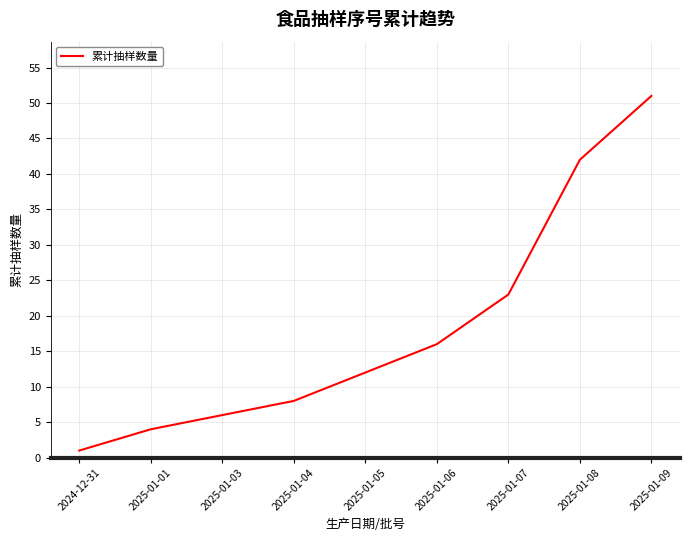

What position from the right is 2025-01-04?

6